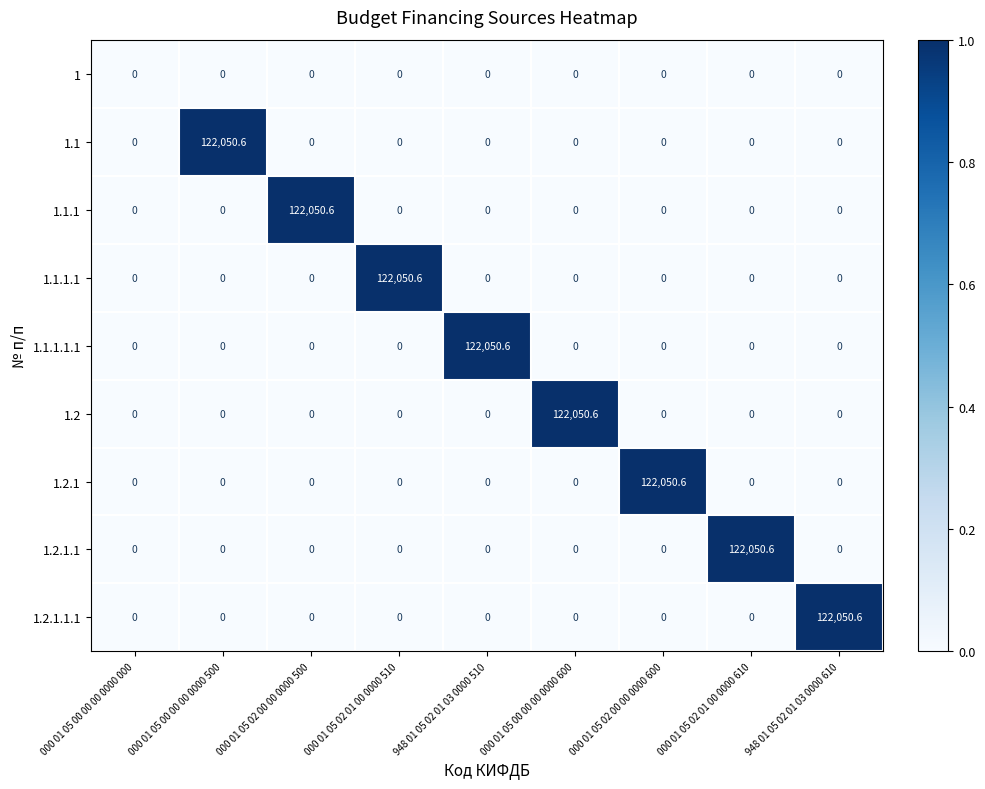

What is the spread (max minus min) of values at 000 01 05 00 00 00 0000 600?

122050.6